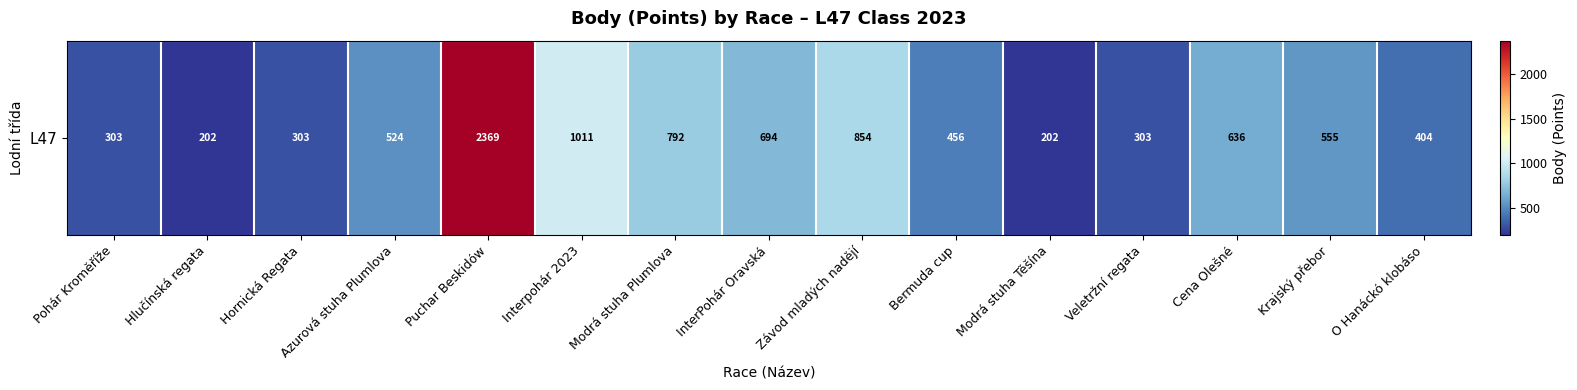

At which category does the chart reach its minimum across all series?

Hlučínská regata